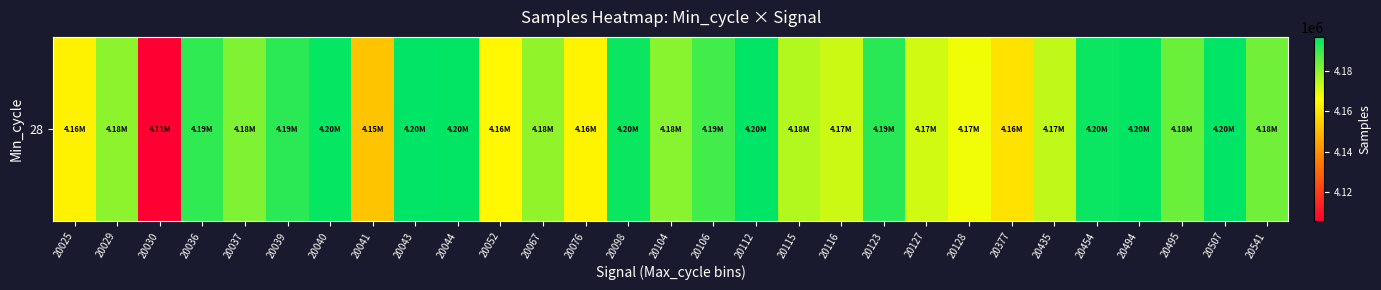

What is the sum of the values at 20067 and 20044?

8375528